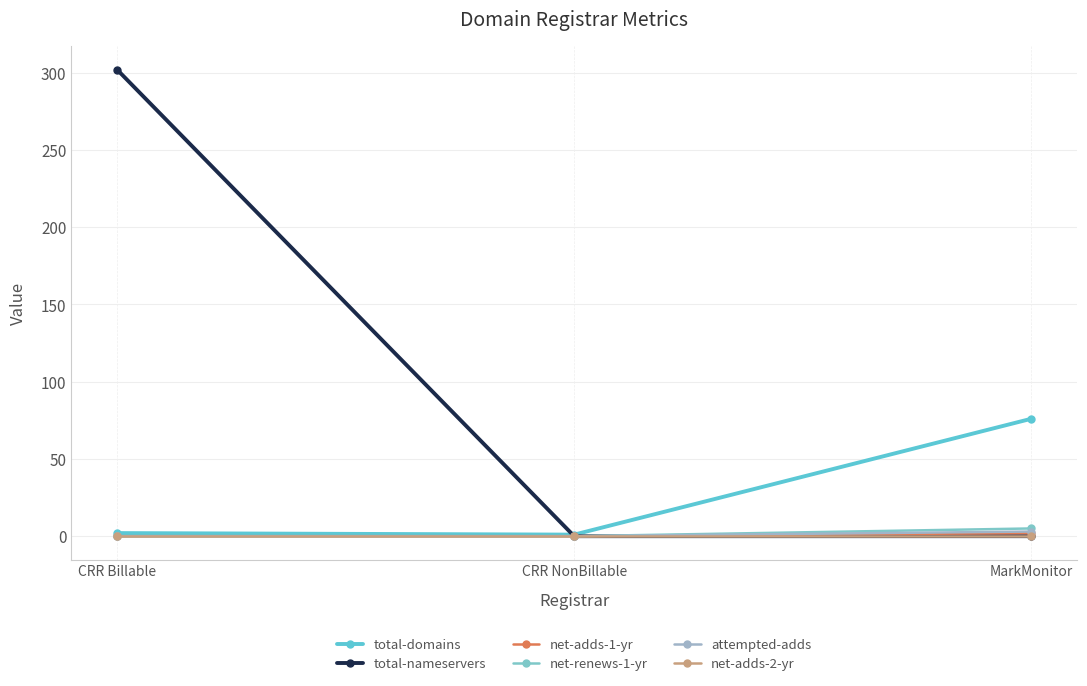

How many lines are shown in the chart?

6